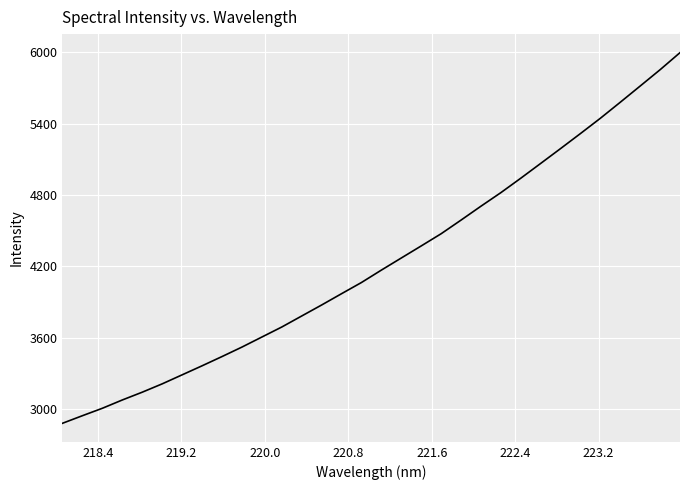

What is the difference between the maximum and minimum values?

3118.9